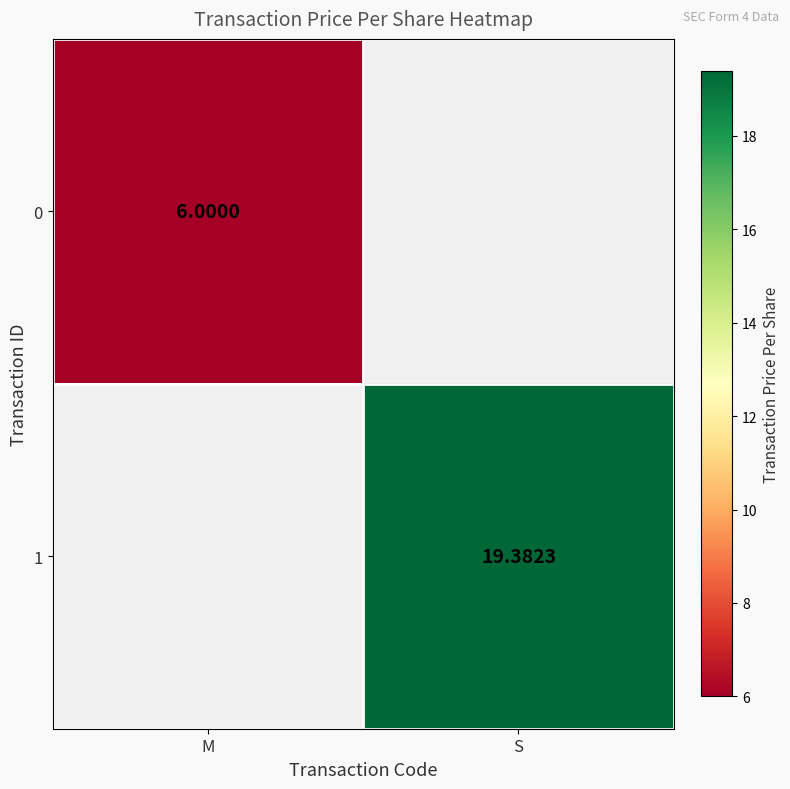

Is the value of 1 at S greater than the value of 0 at M?

Yes